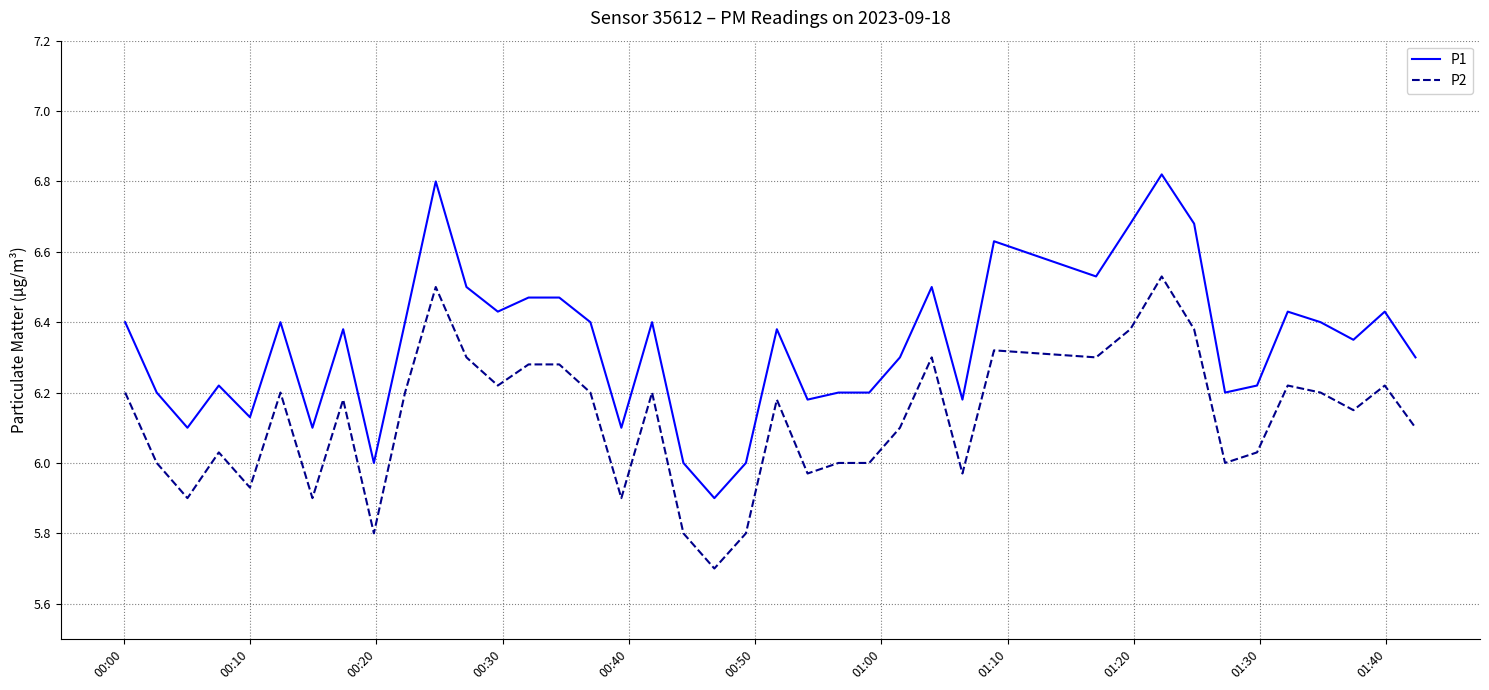

Which series has the largest range (max minus min)?

P1